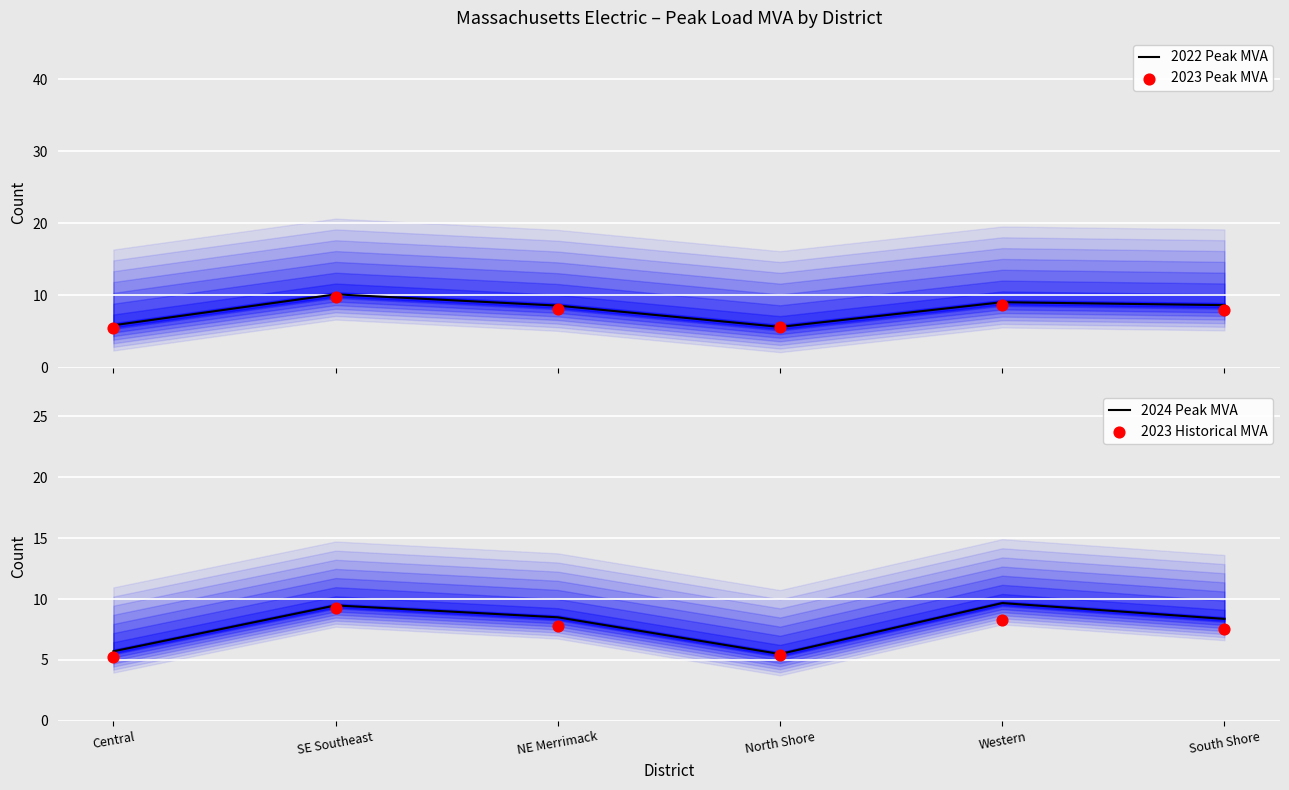

What are all the series names shown in the legend?

2022 Peak MVA, 2023 Peak MVA, 2024 Peak MVA, 2023 Historical MVA